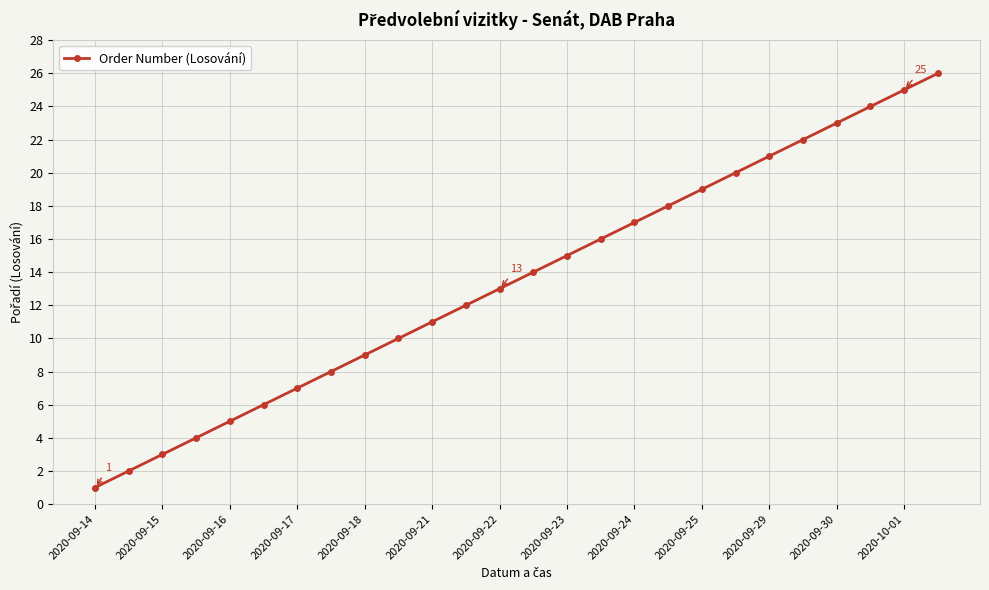

True or false: the data has more than 1 interior local peaks.

False